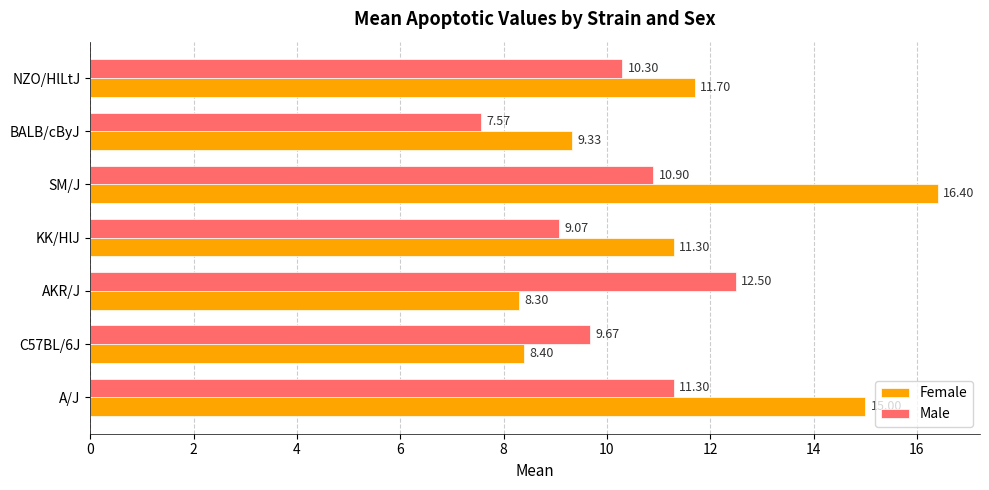

What is the difference between the second highest and minimum values in the Male series?

3.7